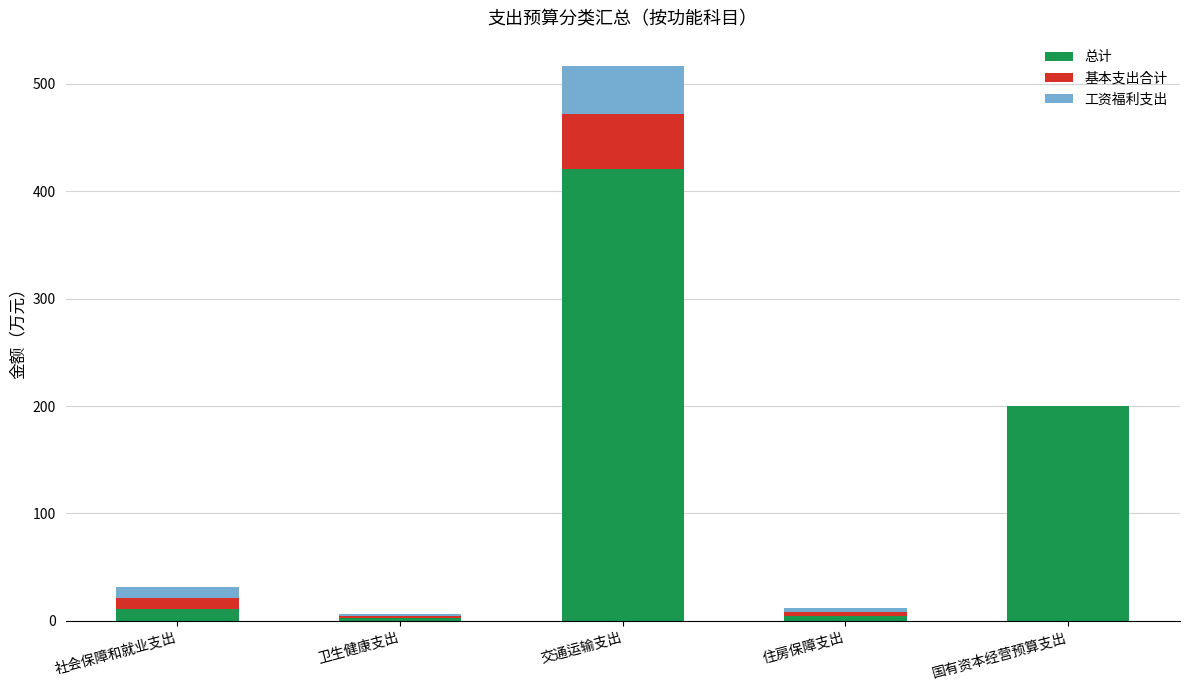

At which label does 总计 reach its peak?

交通运输支出